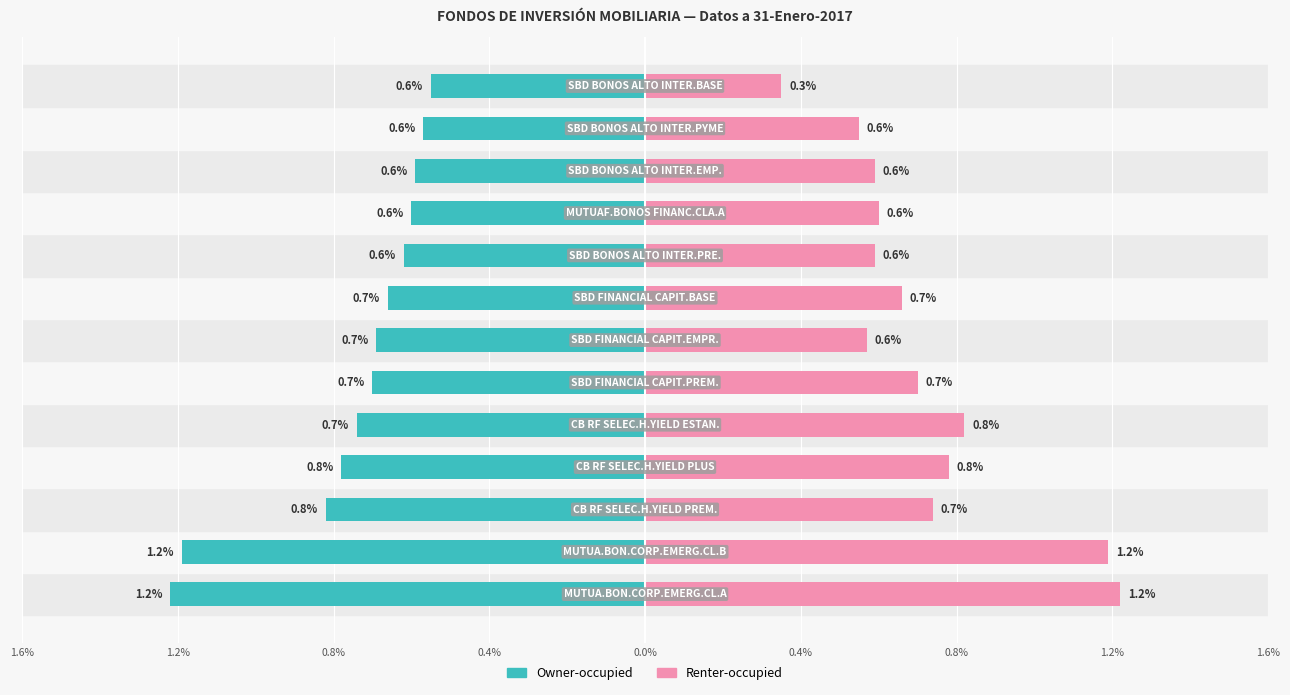

What is the value of the Renter-occupied bar at the 1st from the left?

1.2